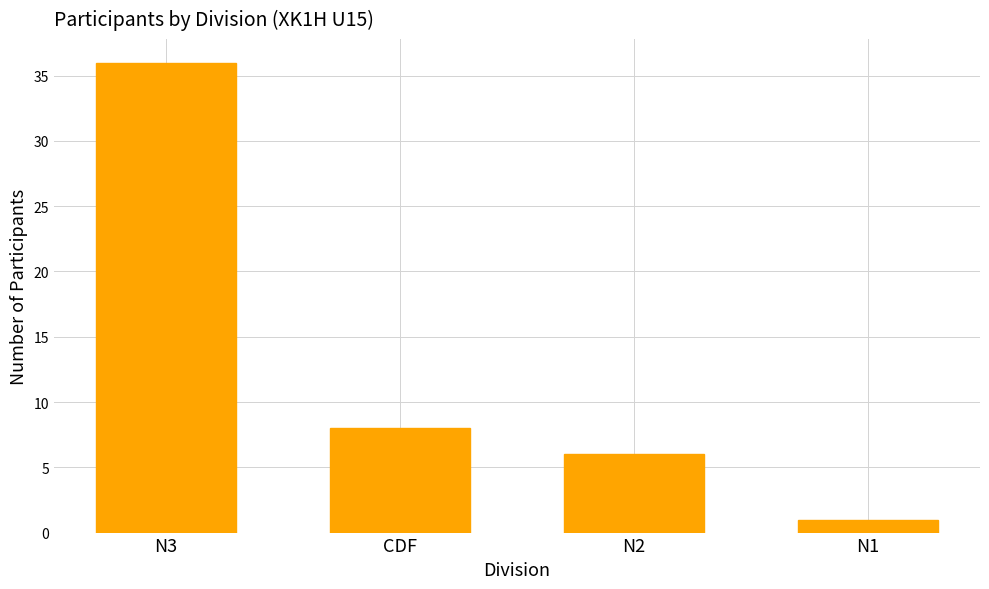

Rank the categories by value from lowest to highest.

N1, N2, CDF, N3